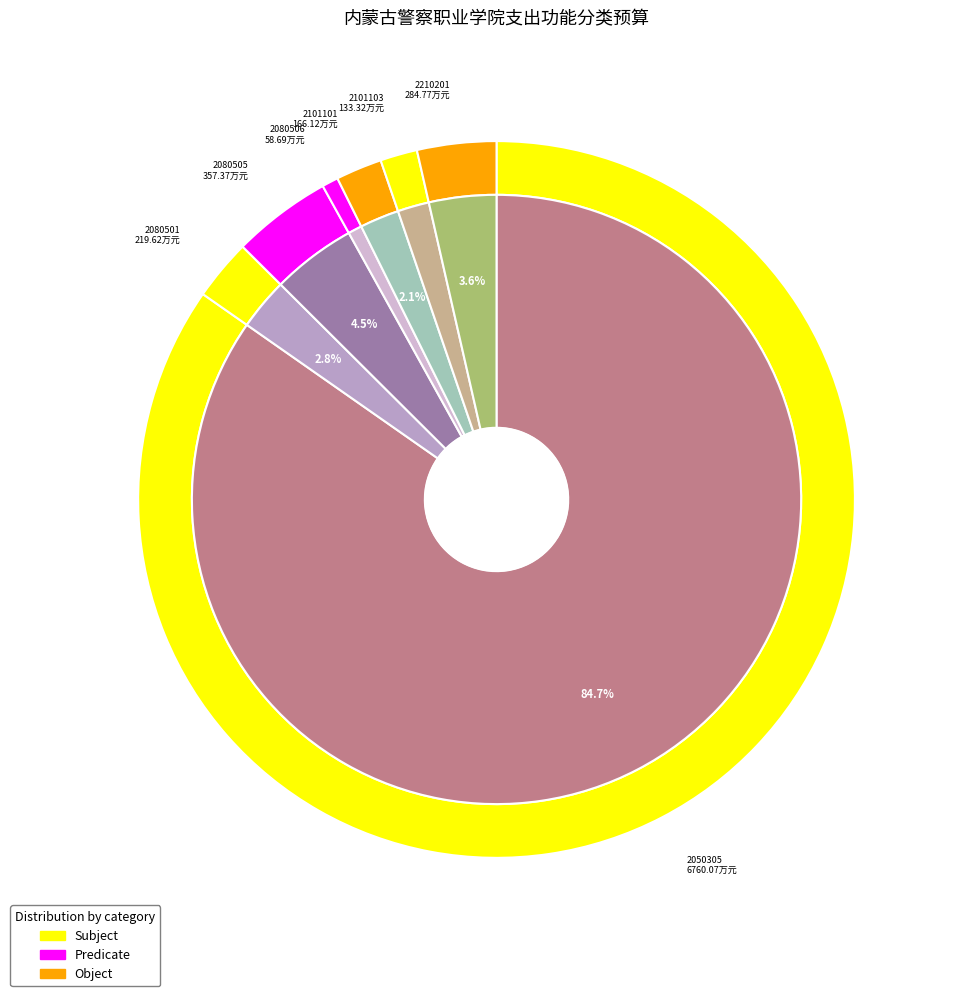

Which slice is the smallest?

2080506-机关事业单位职业年金缴费支出